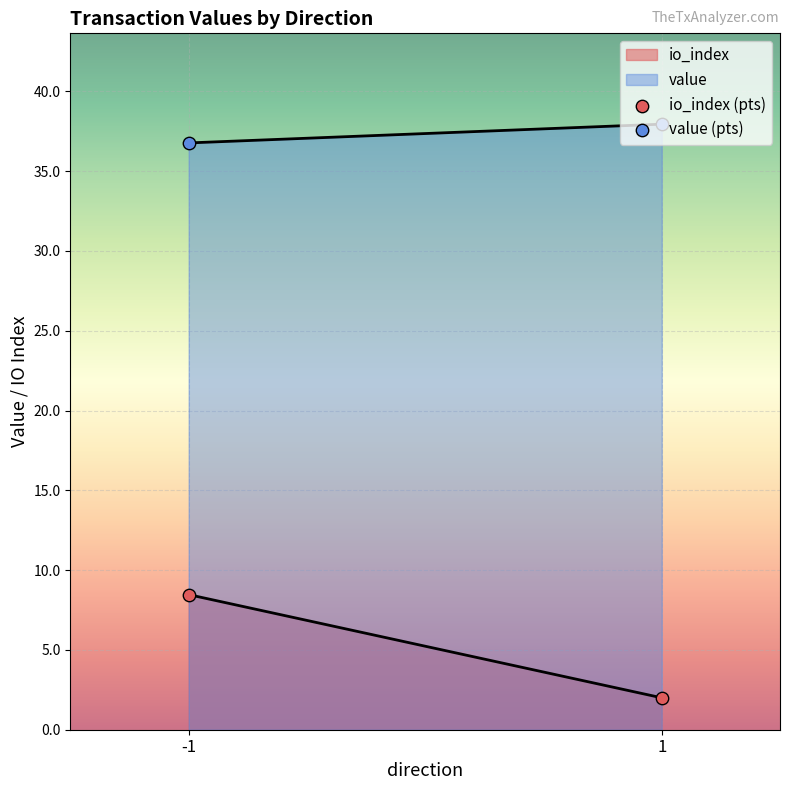

Is the value of io_index (pts) at -1 greater than the value of value (pts) at 1?

No